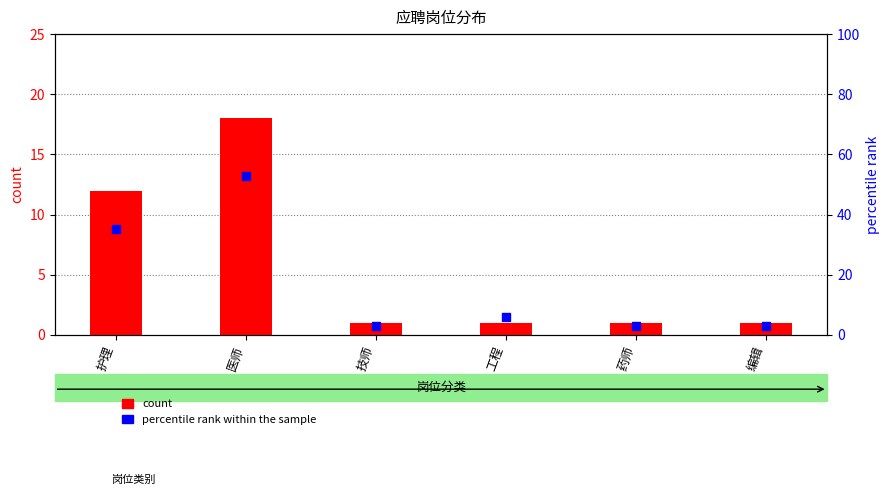

Which series reaches the maximum Y coordinate?

percentile rank within the sample